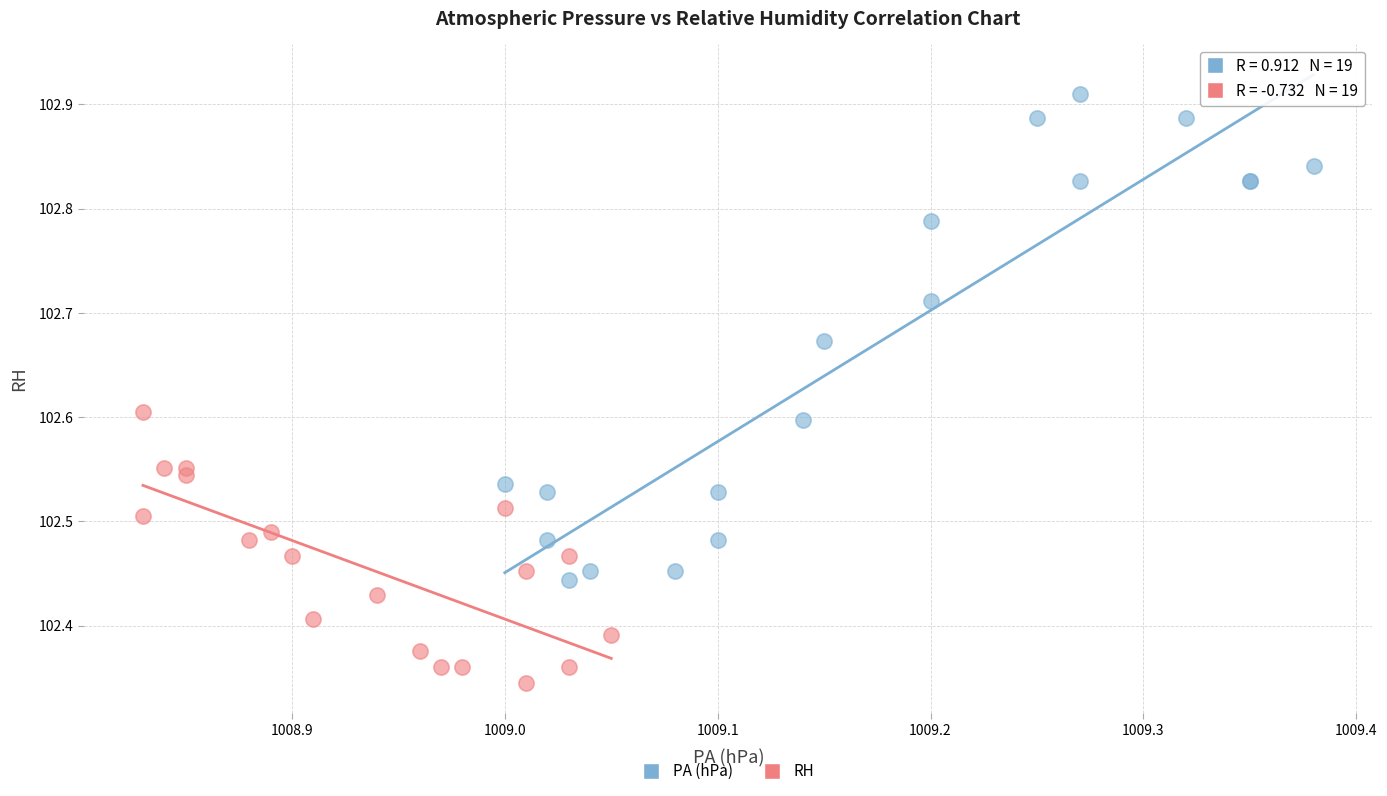

Which series reaches the minimum Y coordinate?

RH